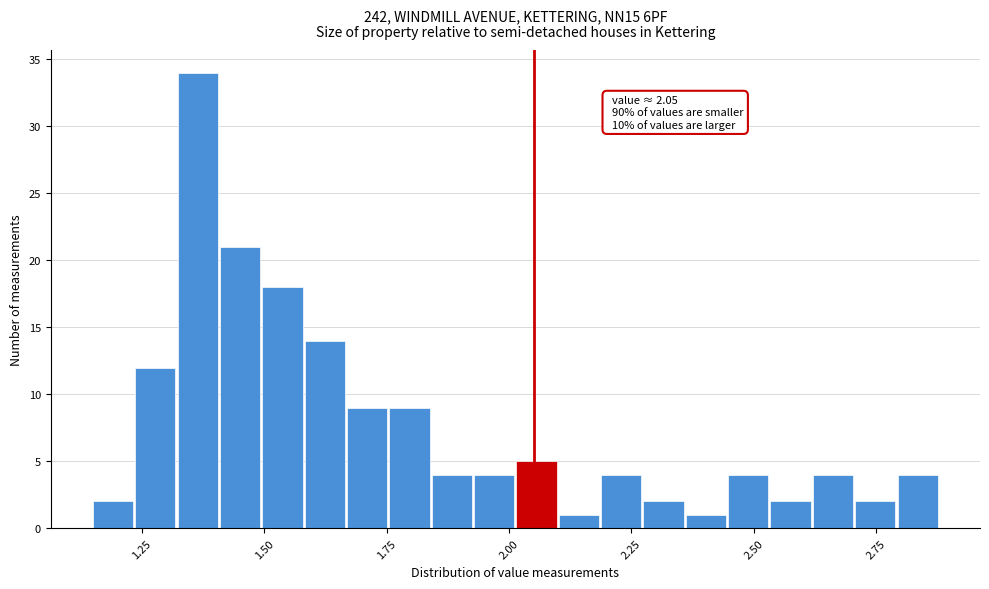

Read against the x-axis, roughly where is the centre of the tallest bar?

1.35